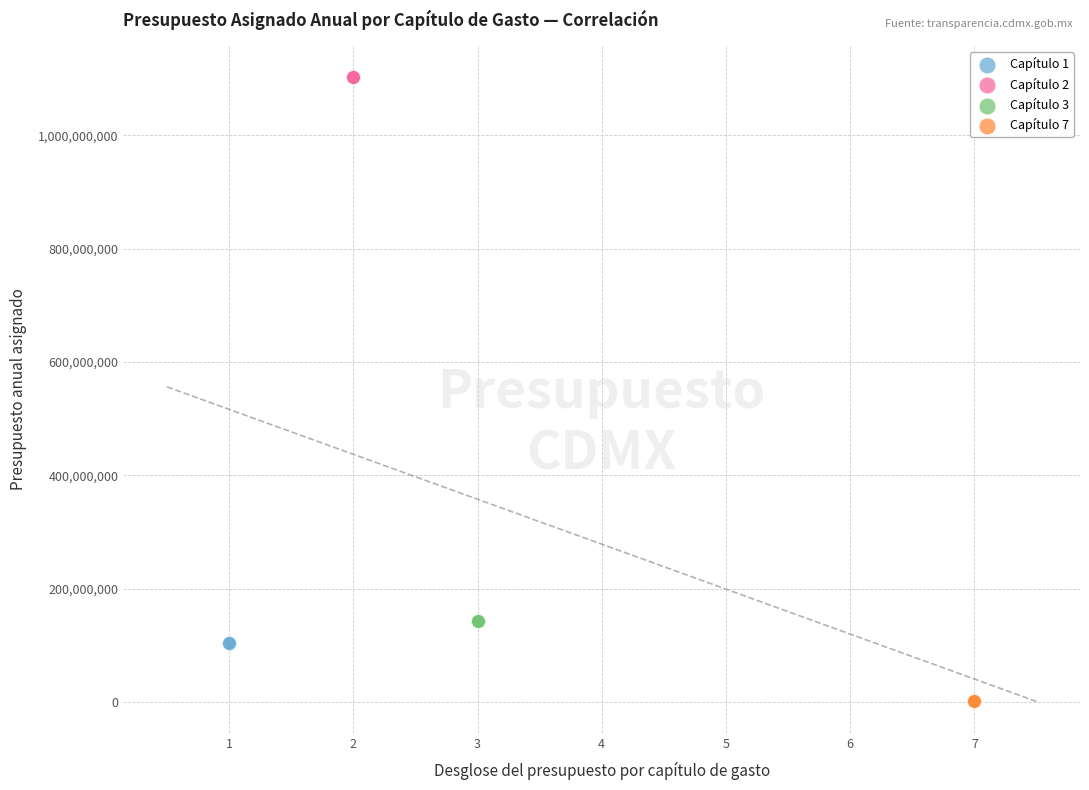

Which series contains the lowest Y value?

Capítulo 7